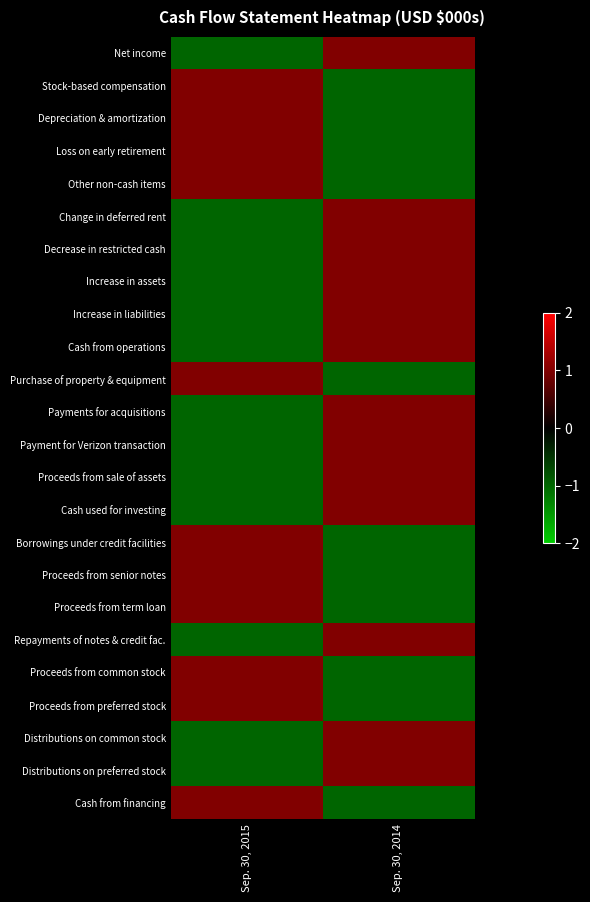

Which has a higher value, Sep. 30, 2014 or Sep. 30, 2015?

Sep. 30, 2014